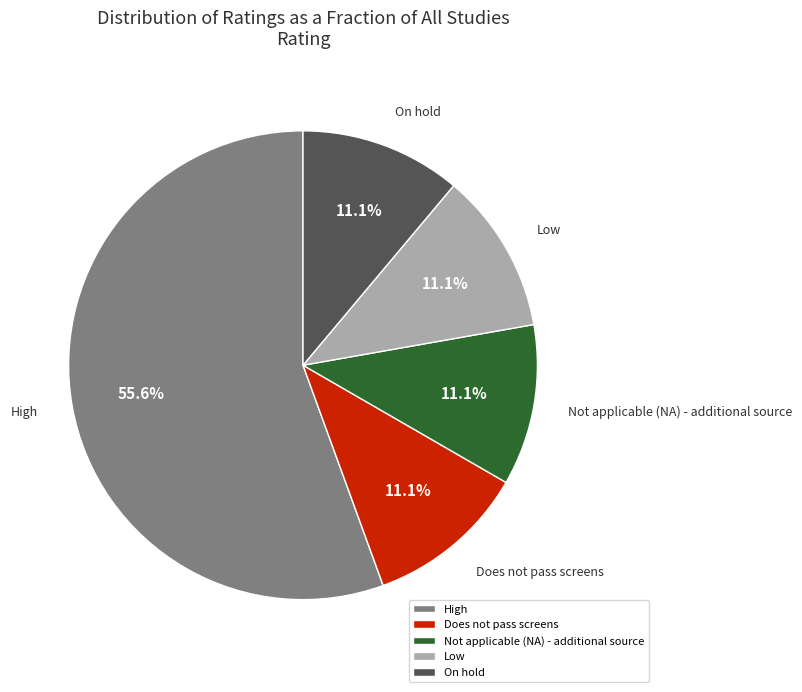

What is the largest slice in the pie chart?

High